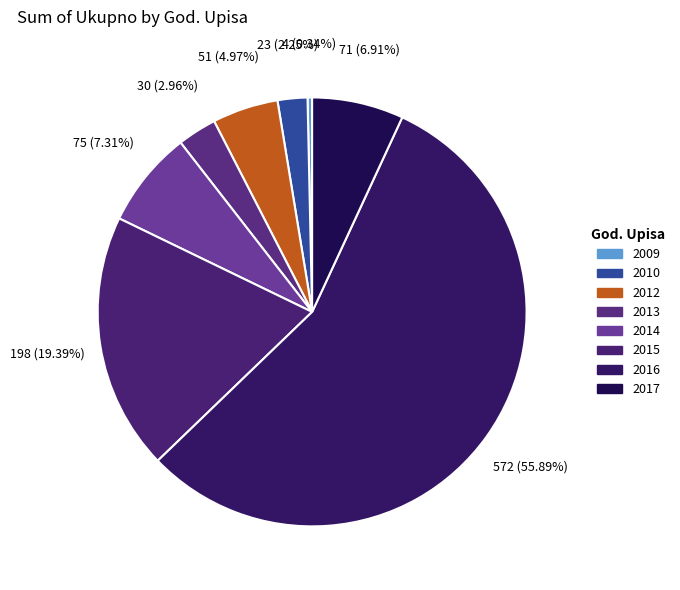

Count the number of slices in the pie.

8